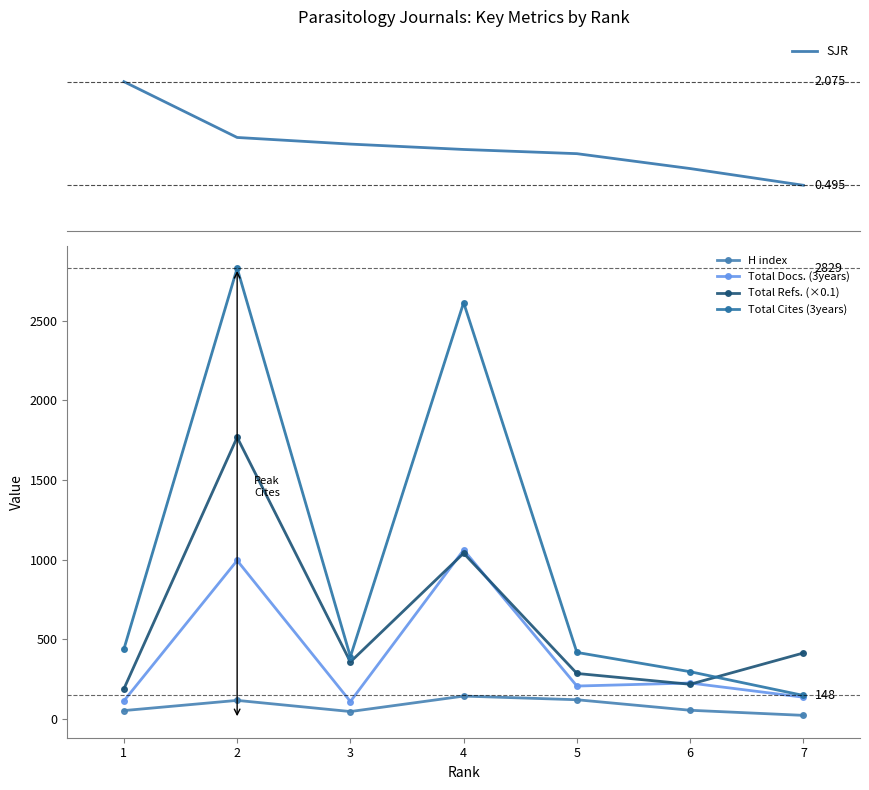

Which series changed the most between 4 and 7?

Total Cites (3years)